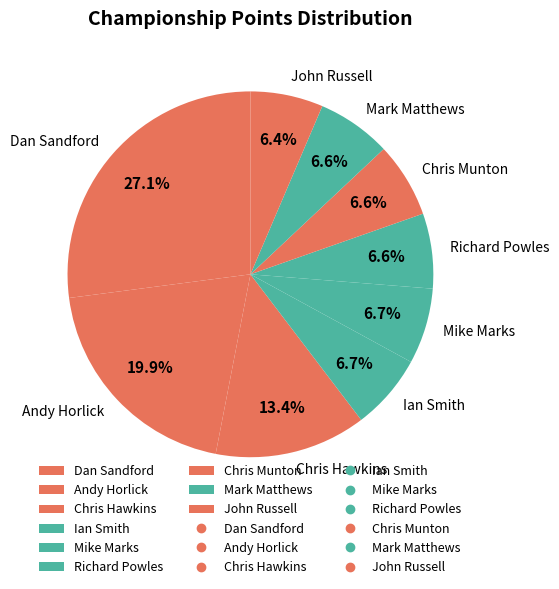

What is the total percentage of Chris Munton and Ian Smith?

13.3%